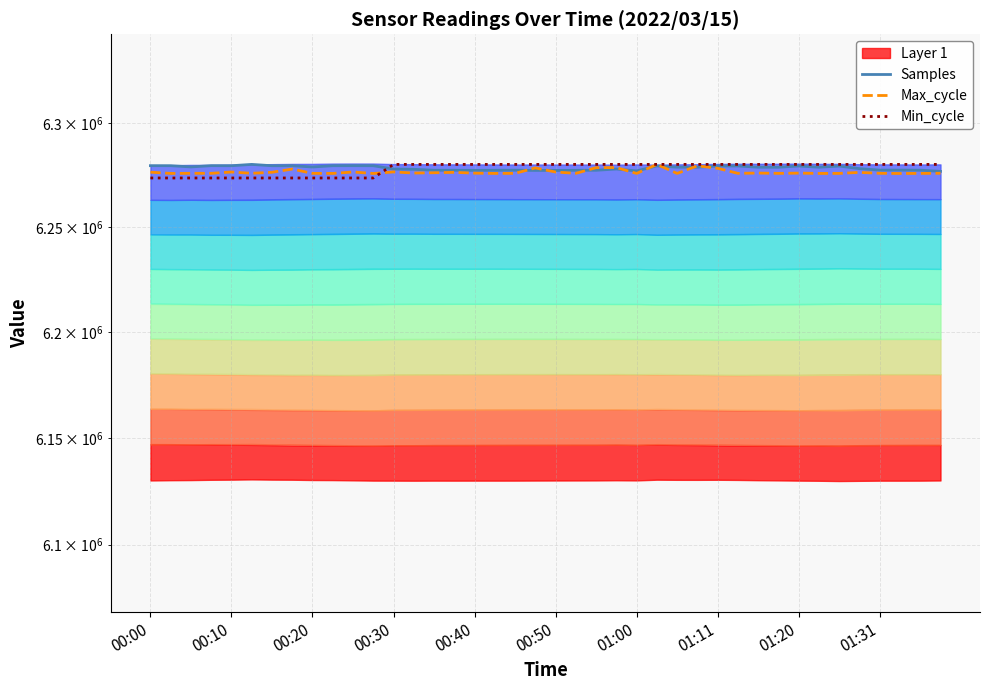

What position from the left is 31?

32